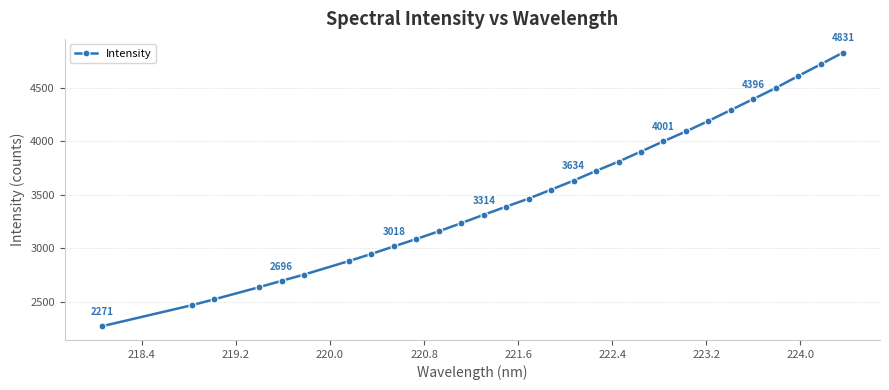

How many distinct data groups are displayed?

1